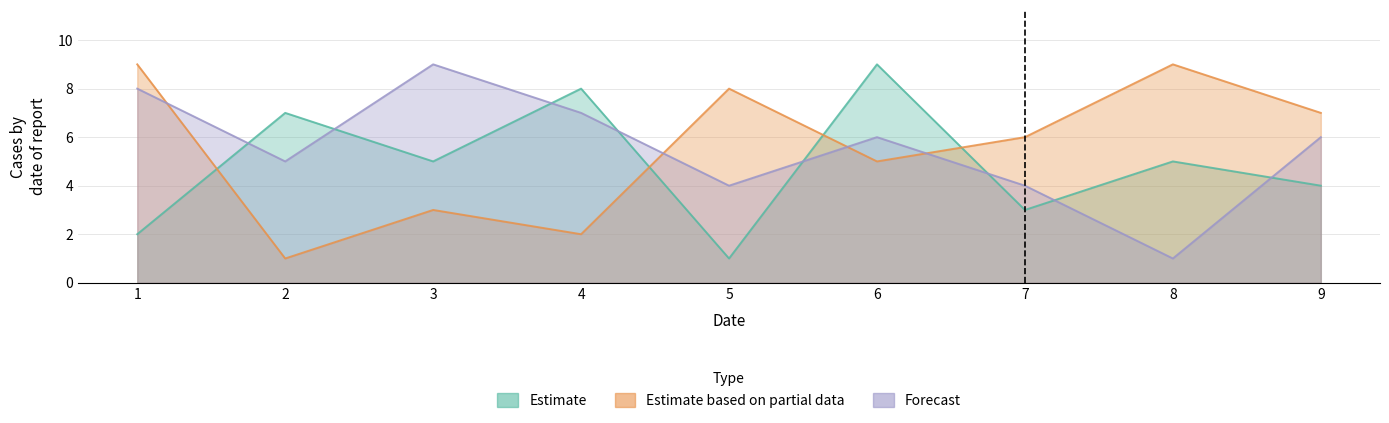

How many lines are shown in the chart?

3